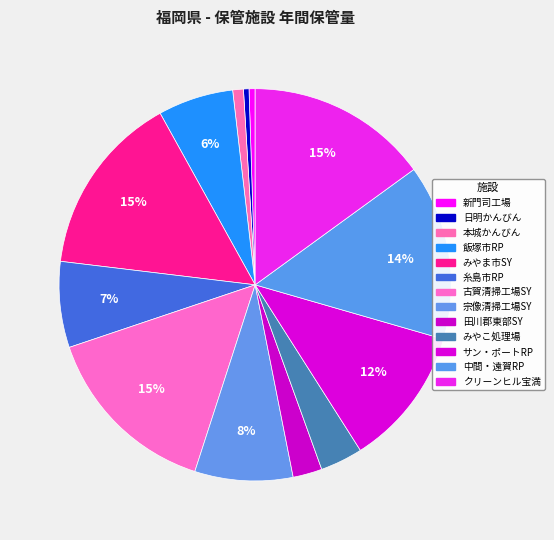

How many segments does this pie chart have?

13